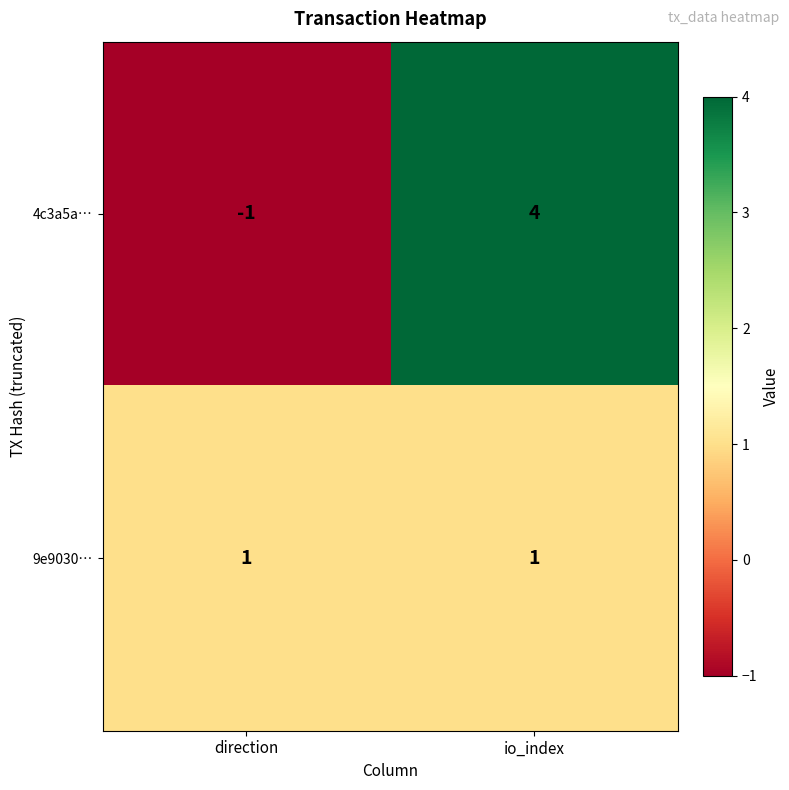

What value does the 4c3a5a… series have at io_index?

4